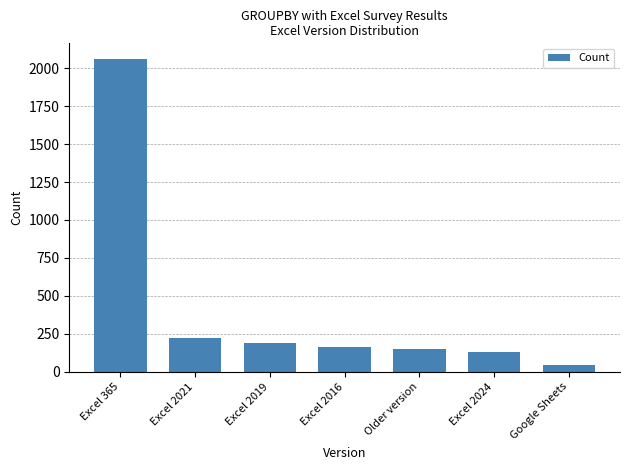

Count the number of categories in the chart.

7